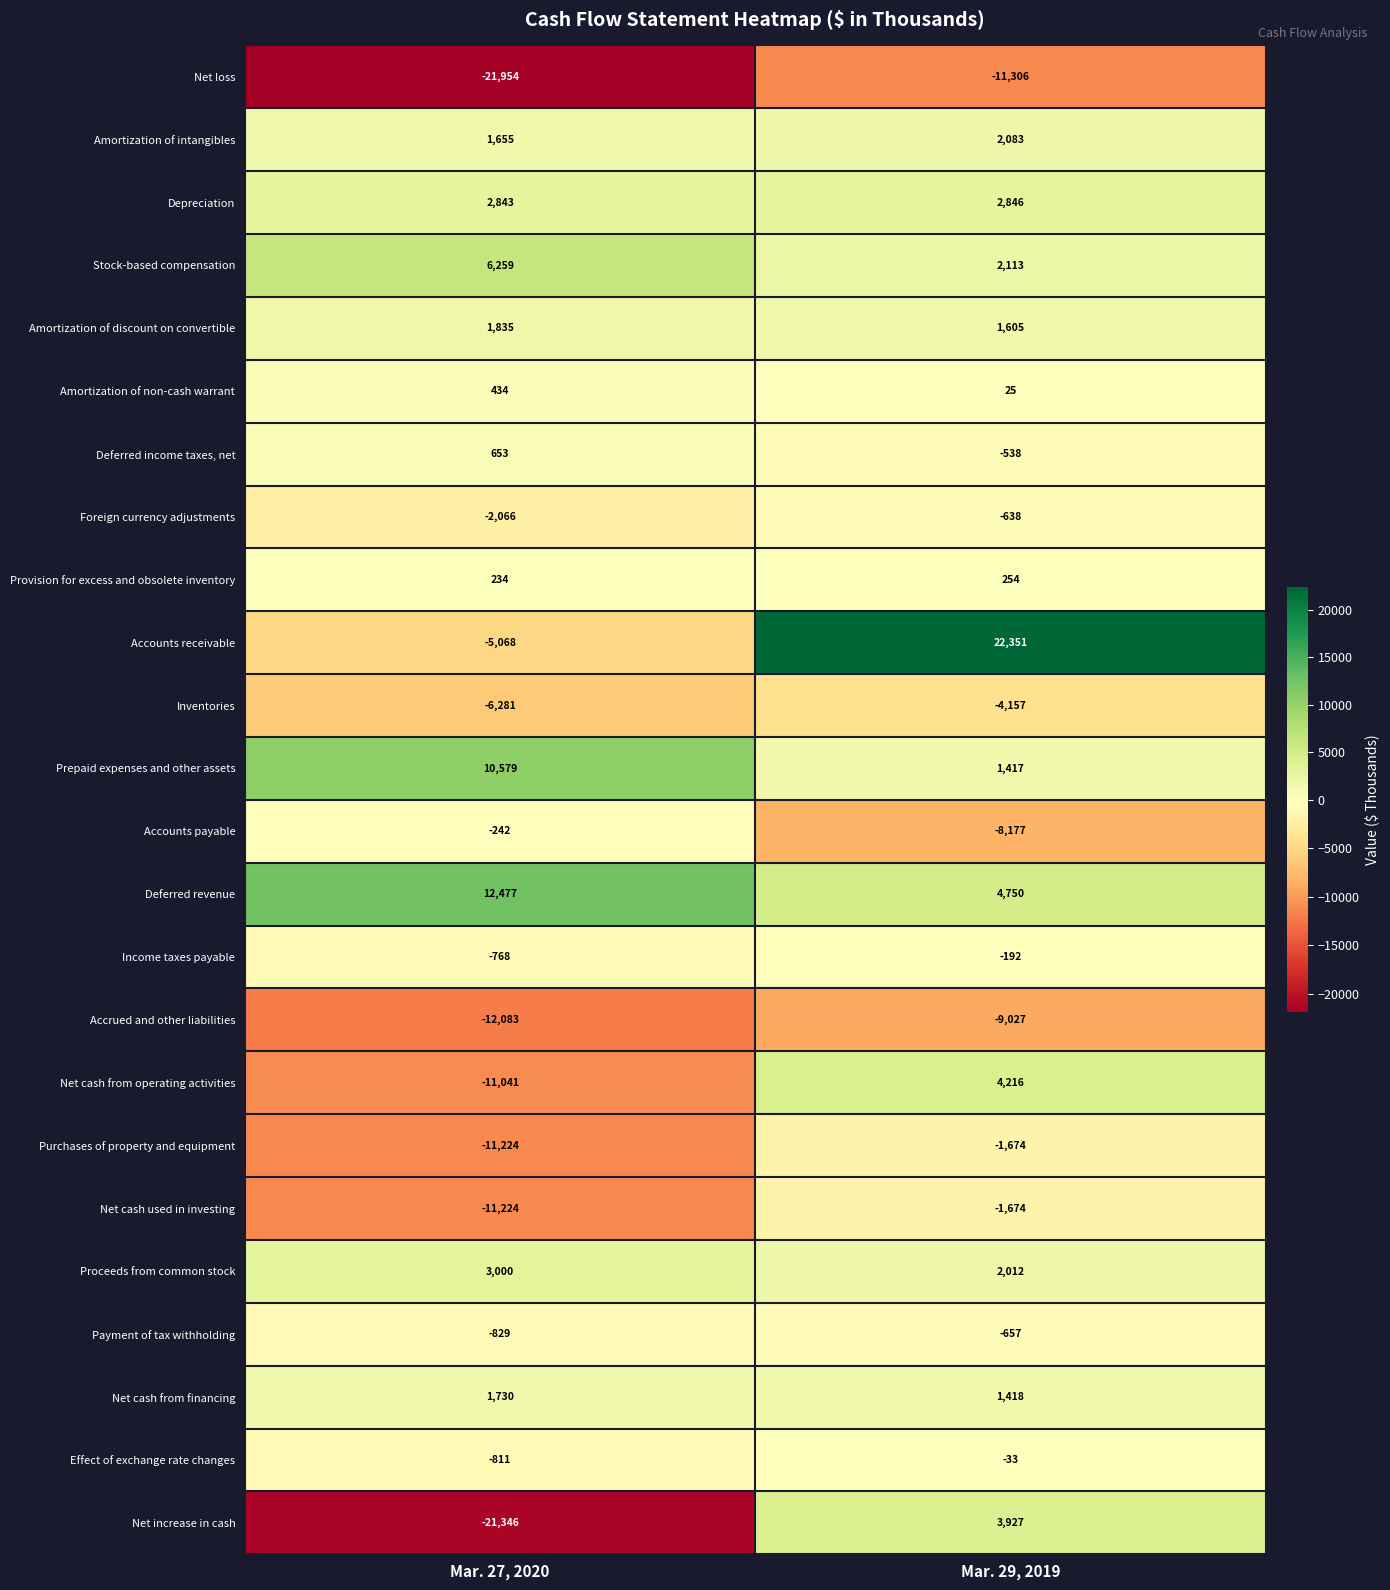

At which category does the chart reach its minimum across all series?

Mar. 27, 2020